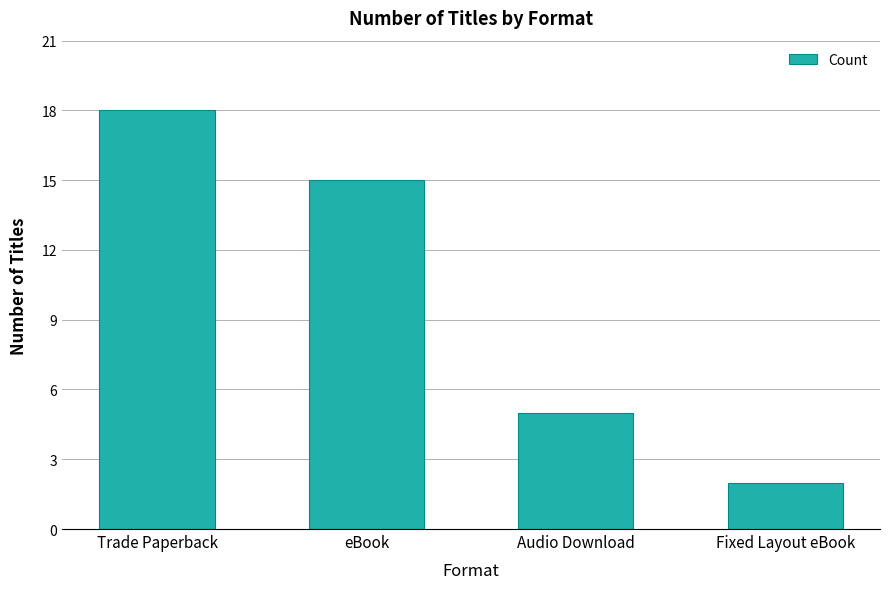

Are the bars grouped side by side (vs. stacked)?

No